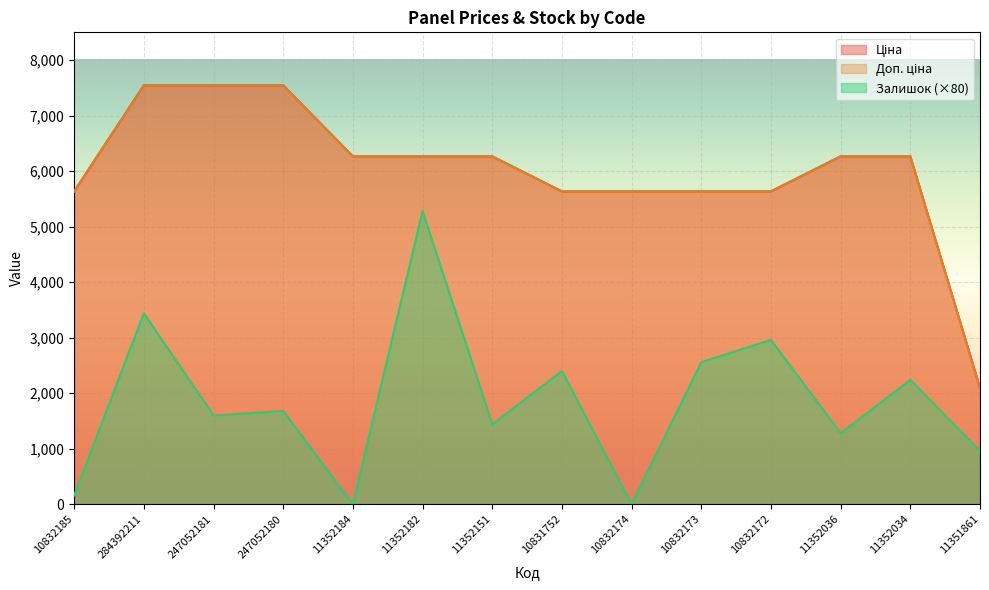

What is the difference between the second highest and second lowest values in the Ціна series?

1909.9